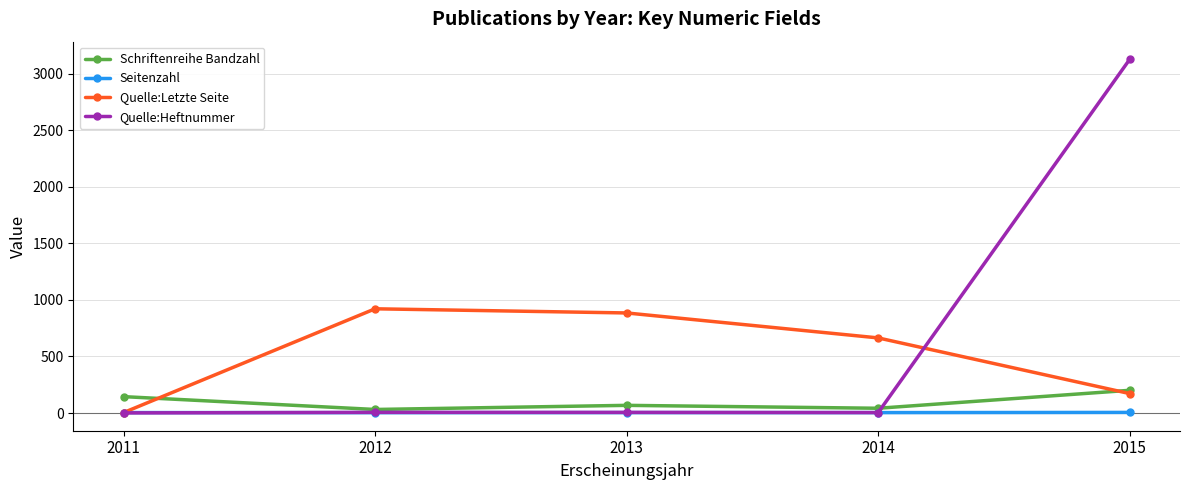

Rank the series by their maximum value, from highest to lowest.

Quelle:Heftnummer, Quelle:Letzte Seite, Schriftenreihe Bandzahl, Seitenzahl